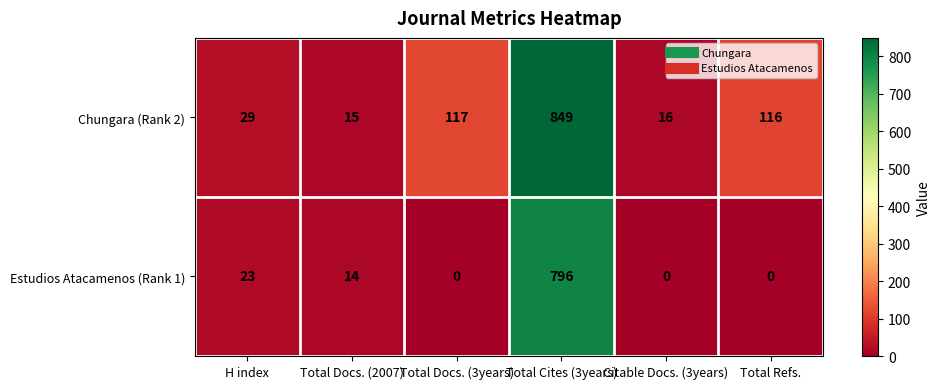

How many series are shown in this chart?

2